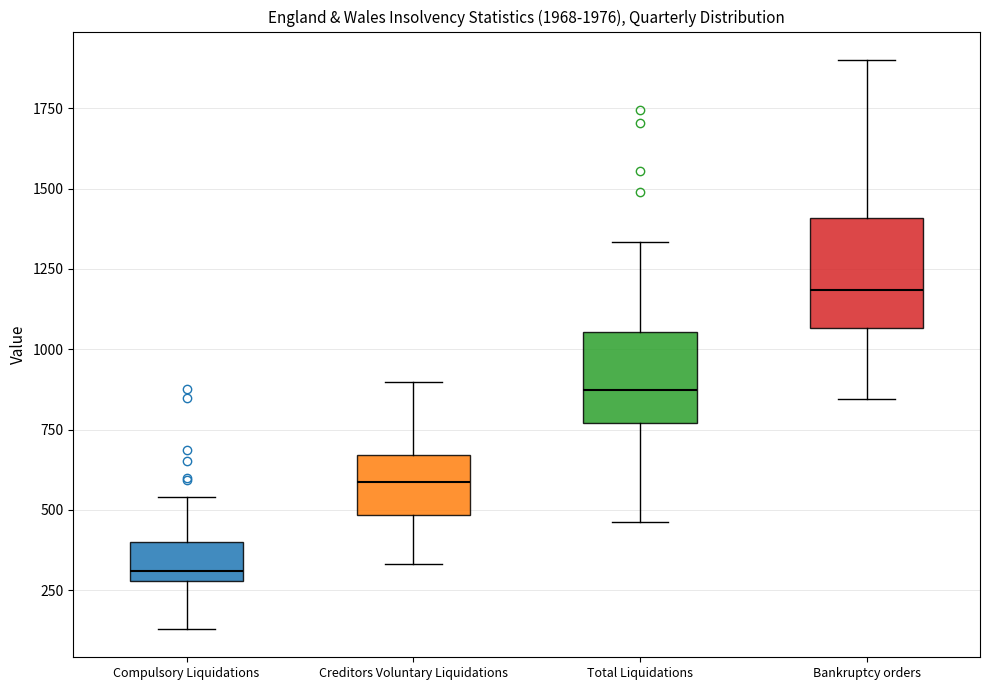

Which box is the tallest, from its lower edge to its upper edge?

Bankruptcy orders